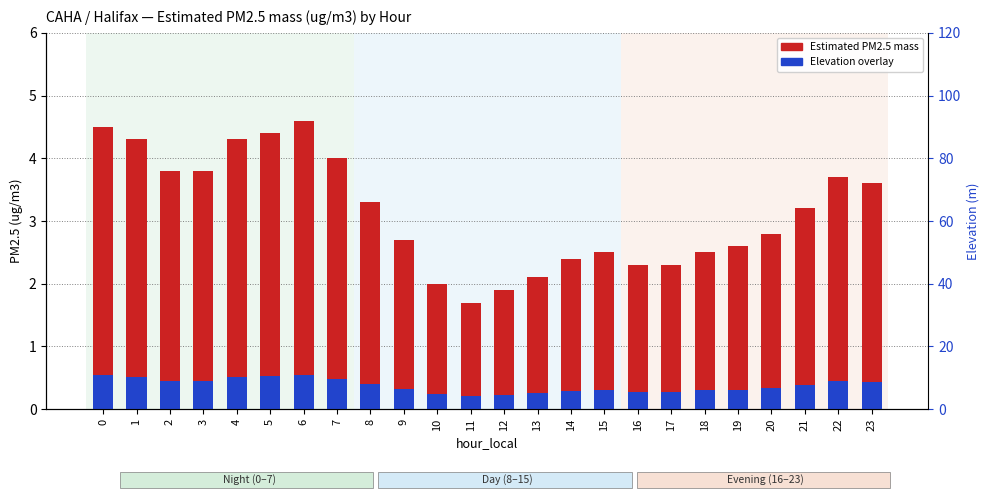

Rank the categories by Estimated PM2.5 mass value from lowest to highest.

11, 12, 10, 13, 16, 17, 14, 15, 18, 19, 9, 20, 21, 8, 23, 22, 2, 3, 7, 1, 4, 5, 0, 6